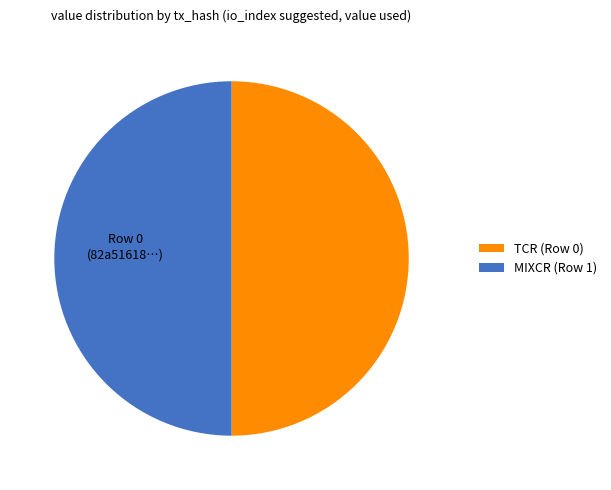

Is the sum of MIXCR (Row 1) and TCR (Row 0) greater than half?

Yes